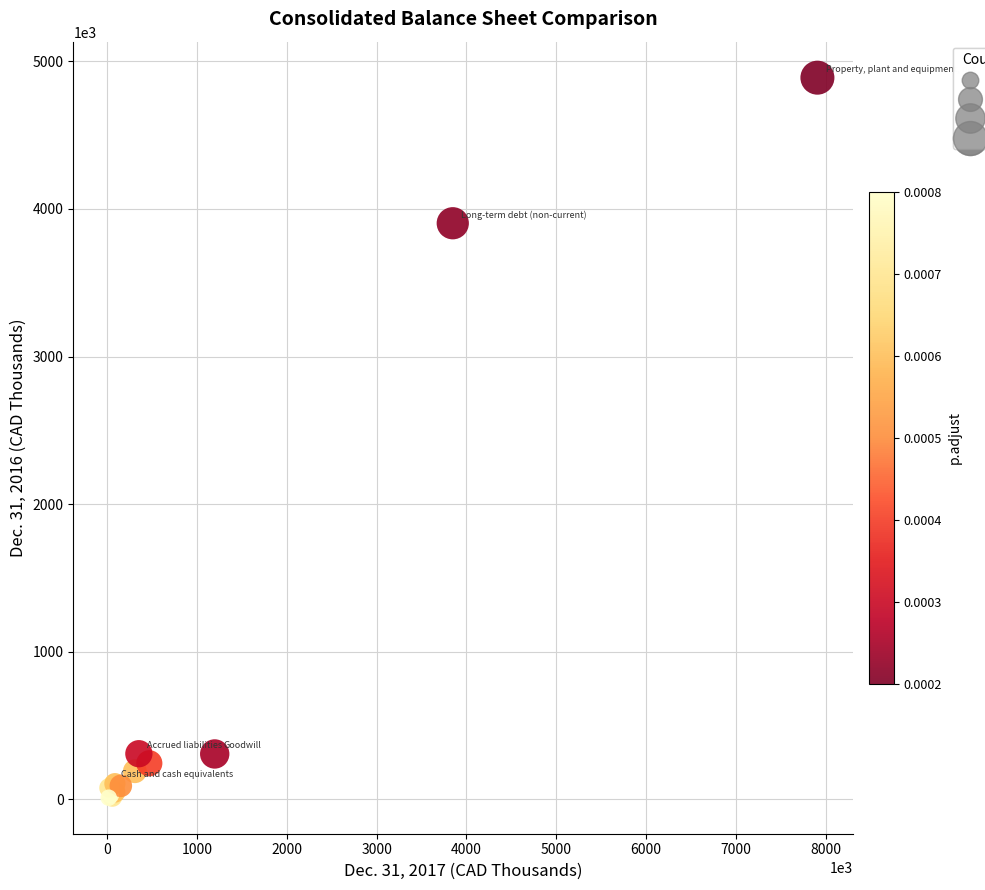

What Y value in the scatter plot is closest to 2450010?

3903340